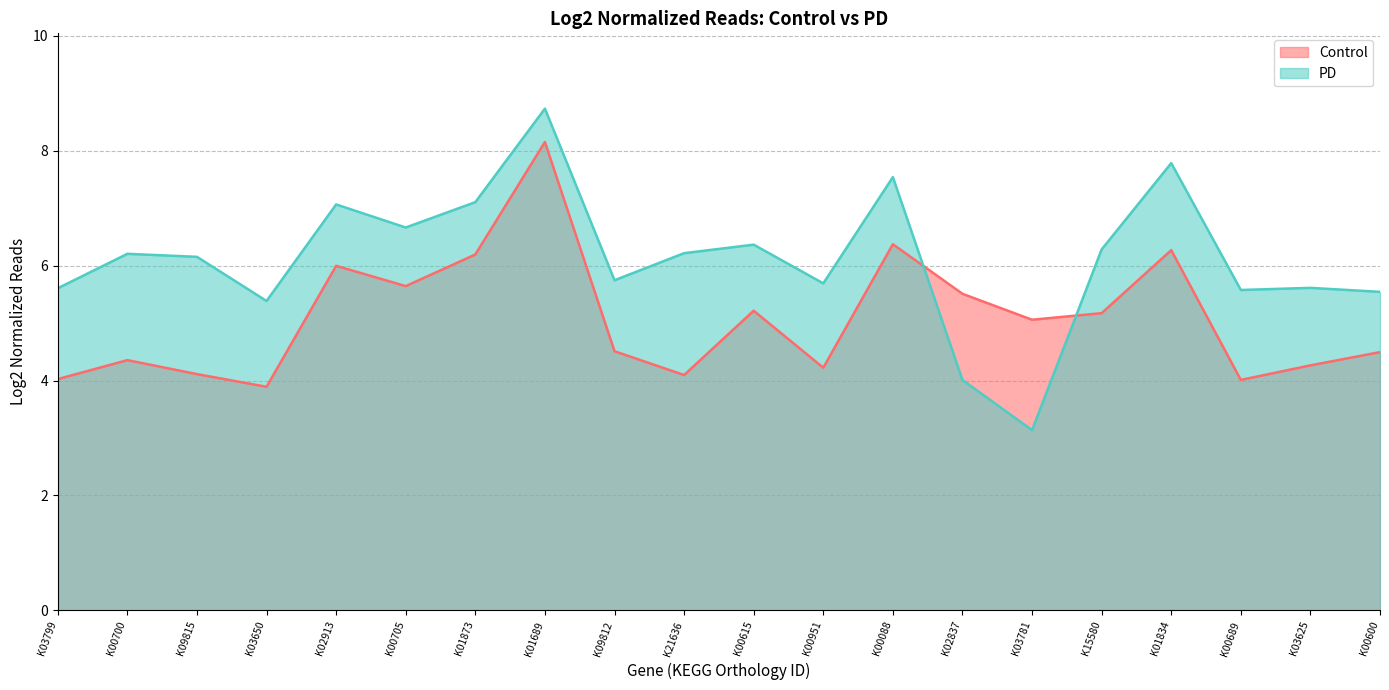

What is the maximum value for PD?

8.7